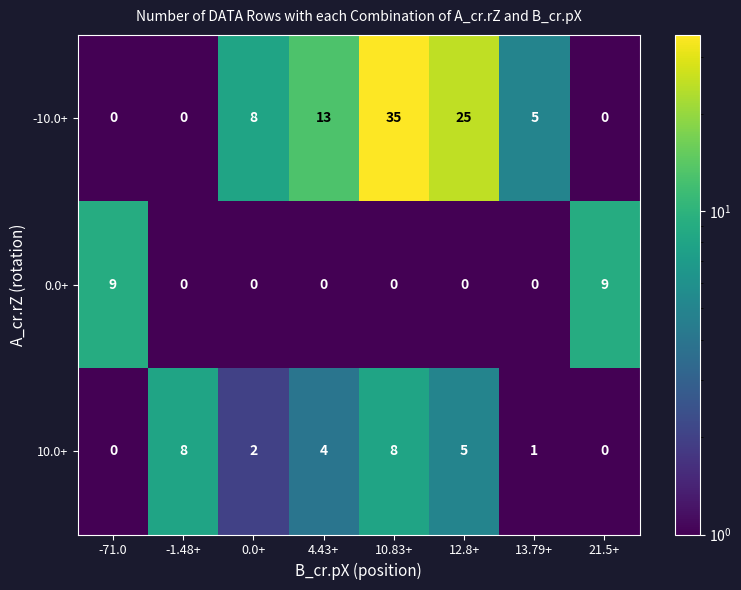

Count the 10.0+ values in the range 1 to 8.

6